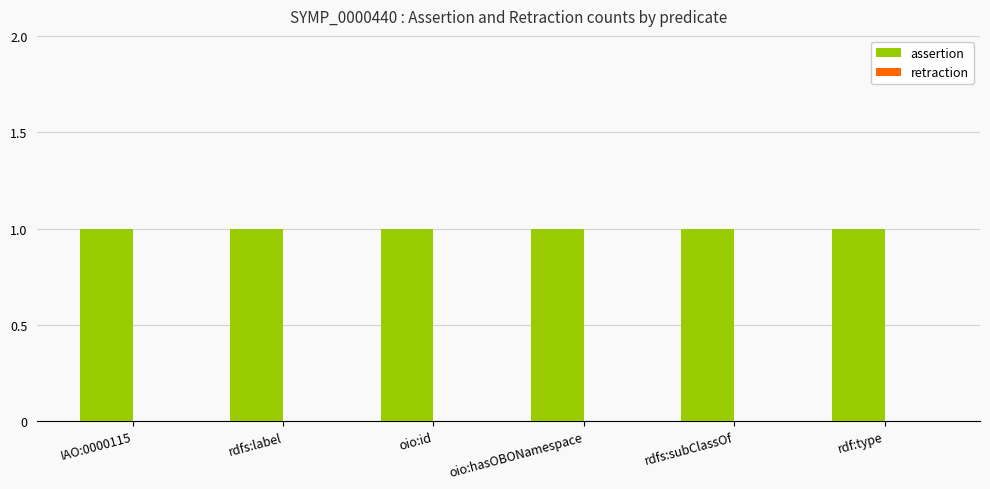

How many bars are there in each group?

2